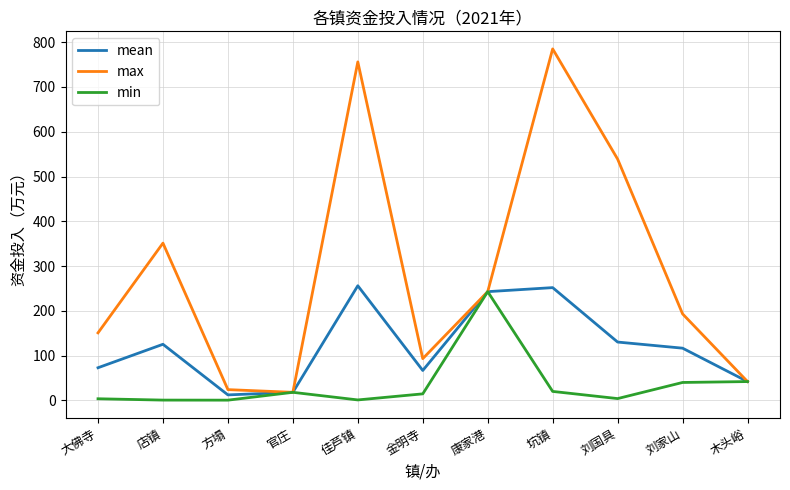

Which series has the widest spread of values?

max